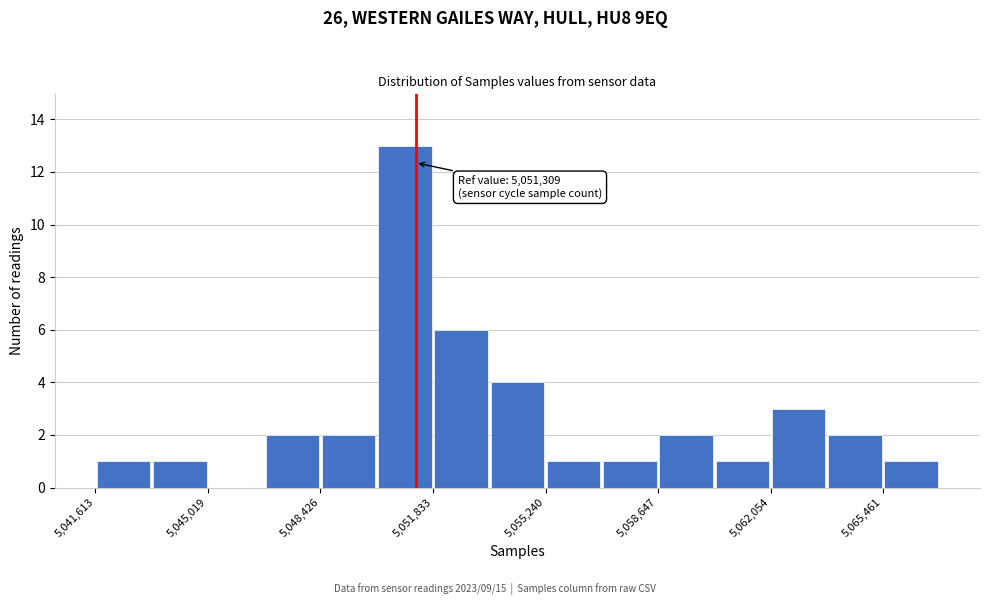

Around what value on the x-axis is the tallest bar? Give the approximate position of its centre, as read against the axis.

5051000